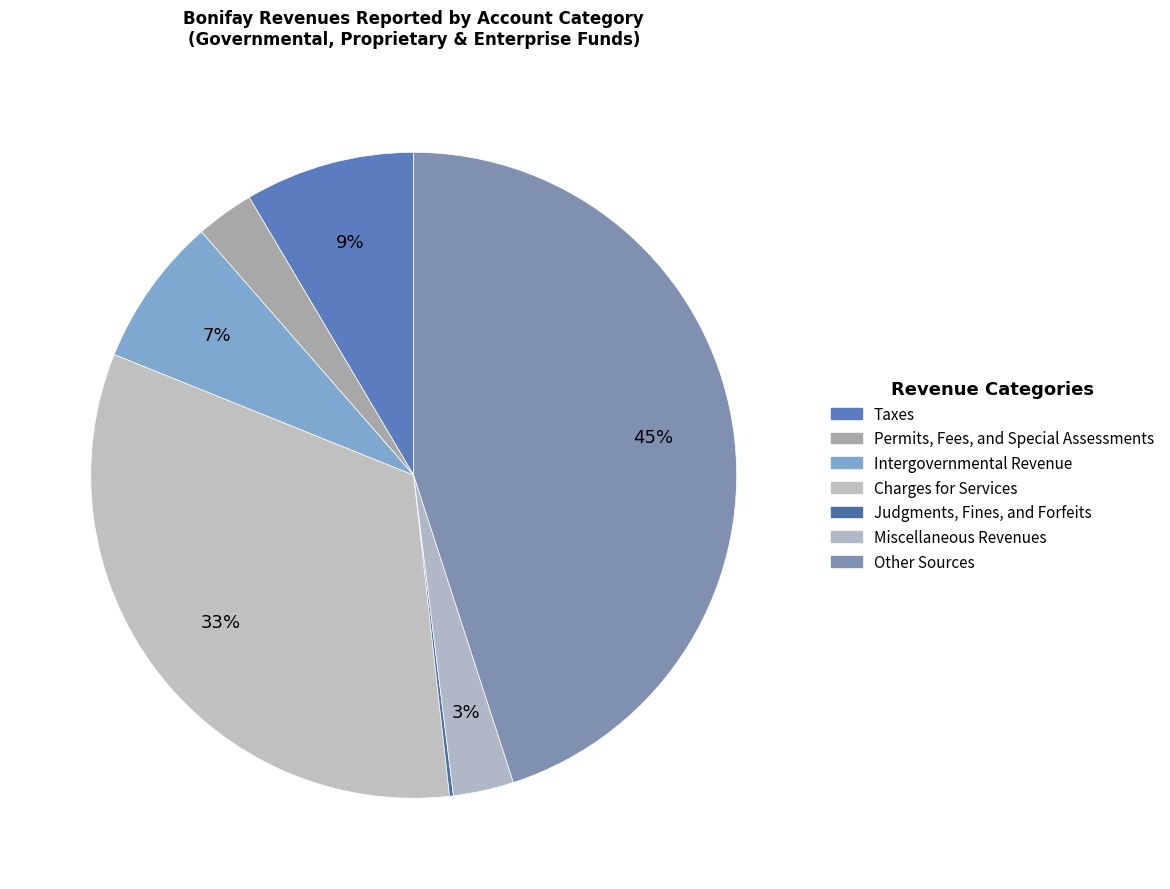

To the nearest percent, what is the combined percentage of Charges for Services and Judgments, Fines, and Forfeits?

33%